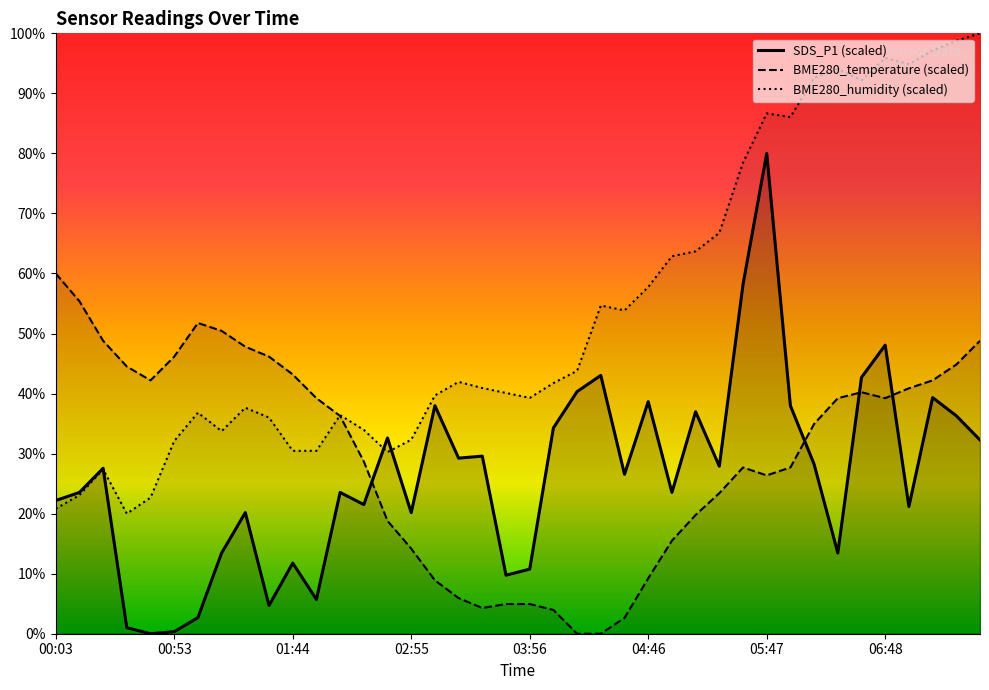

The value of BME280_temperature at 00:53 is 63.3. True or false?

False